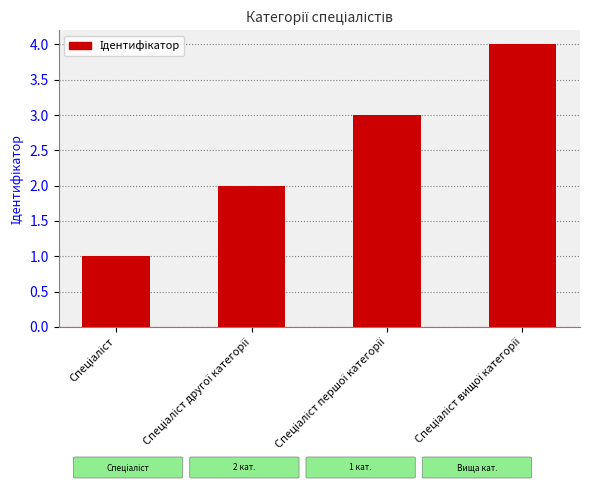

What is the greatest value displayed?

4